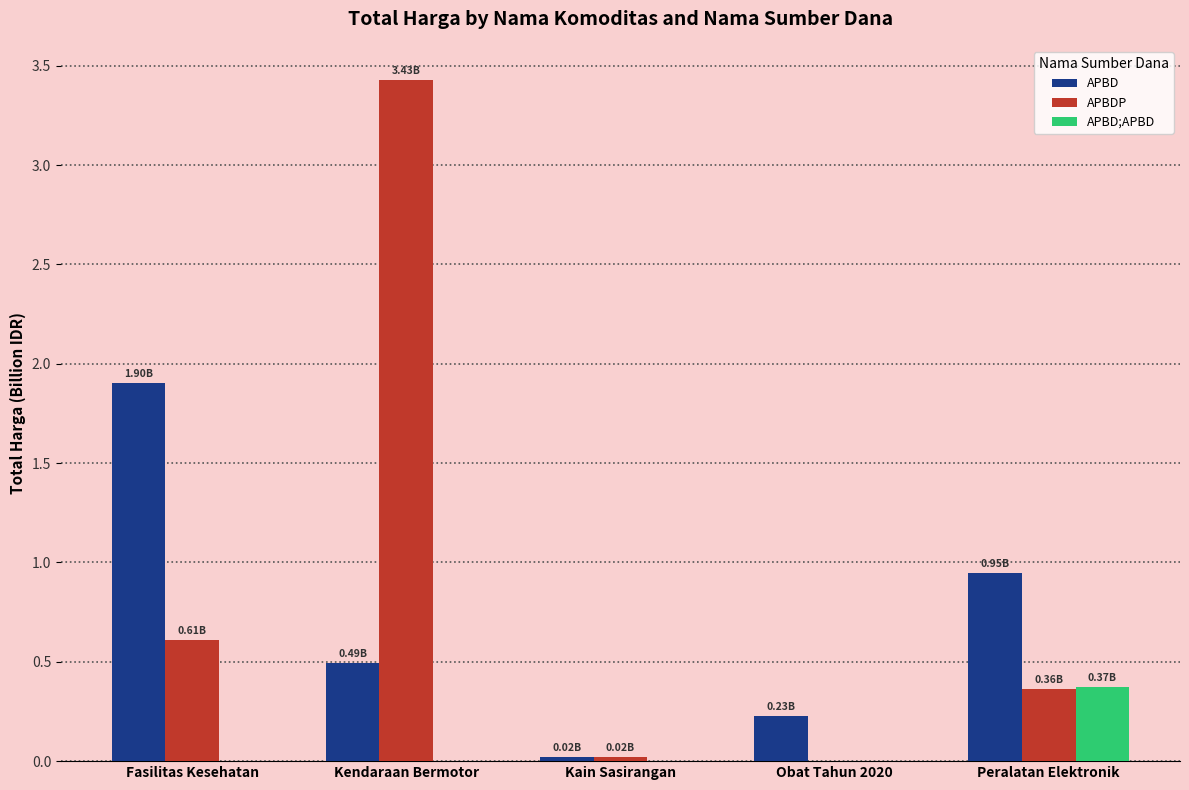

How many groups of bars are there?

5